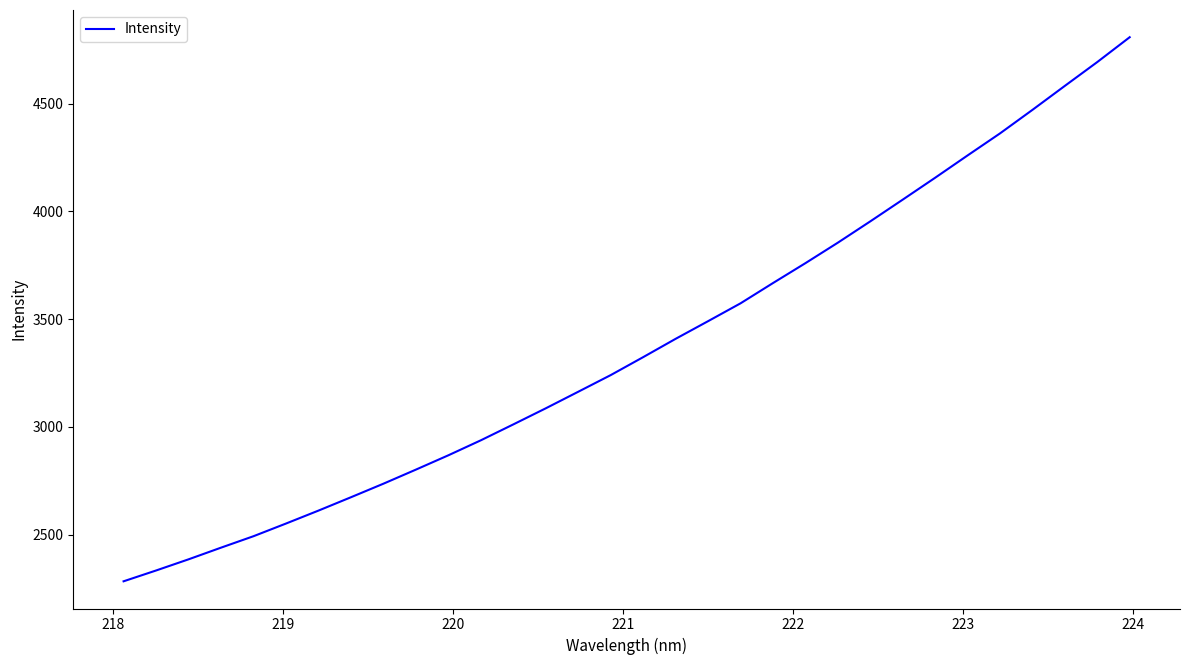

What is the difference between the maximum and minimum values?

2525.4